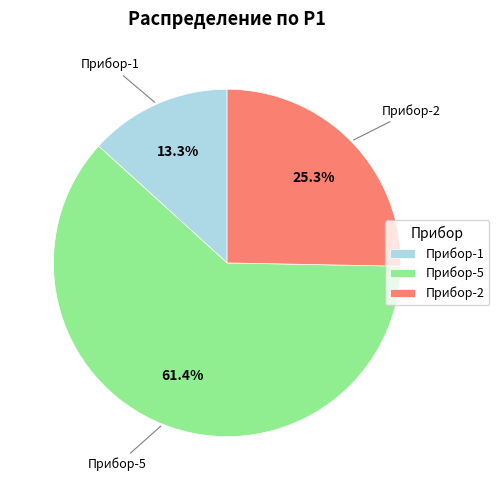

What is the majority slice?

Прибор-5